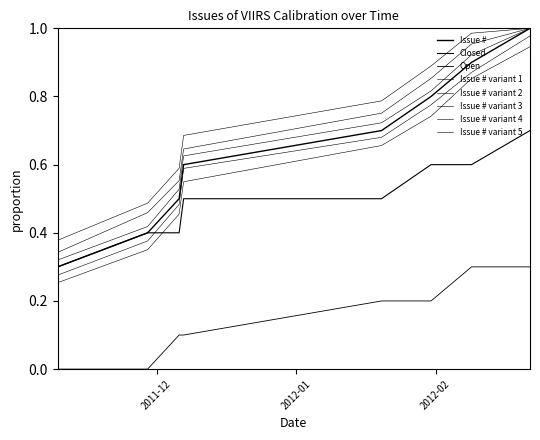

What is the value of the Closed point at the 9th from the left?

0.6